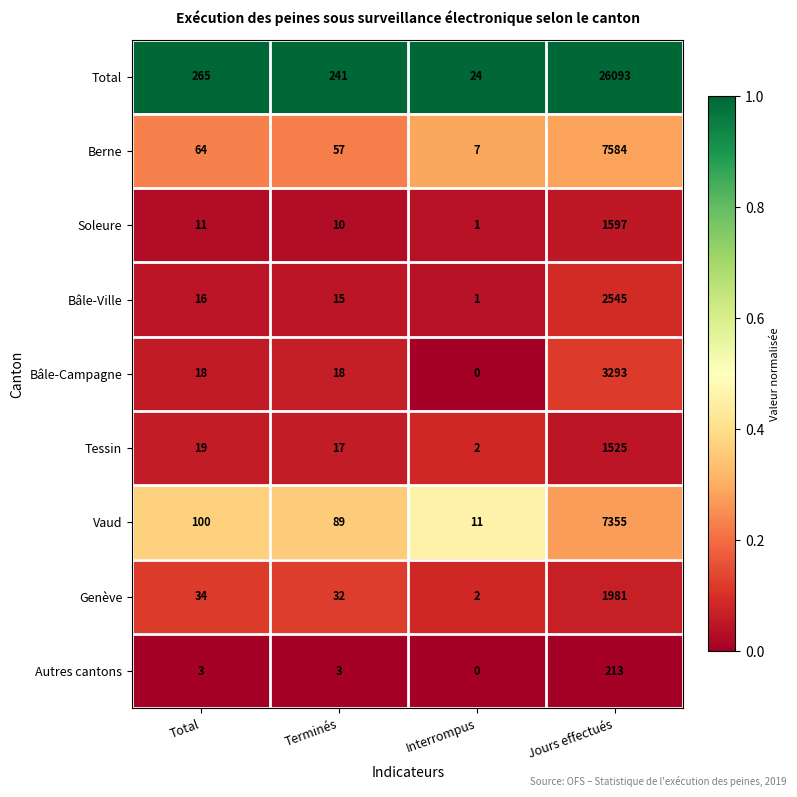

Rank the series at Total from lowest to highest value.

Autres cantons, Soleure, Bâle-Ville, Bâle-Campagne, Tessin, Genève, Berne, Vaud, Total